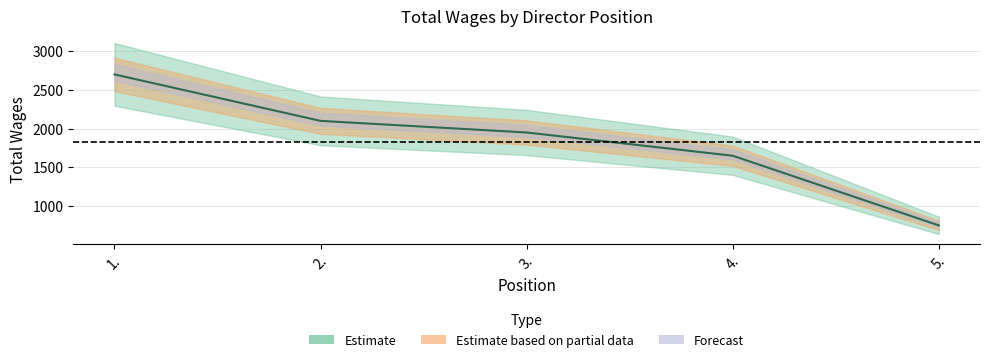

What is the sum of all values?

9150